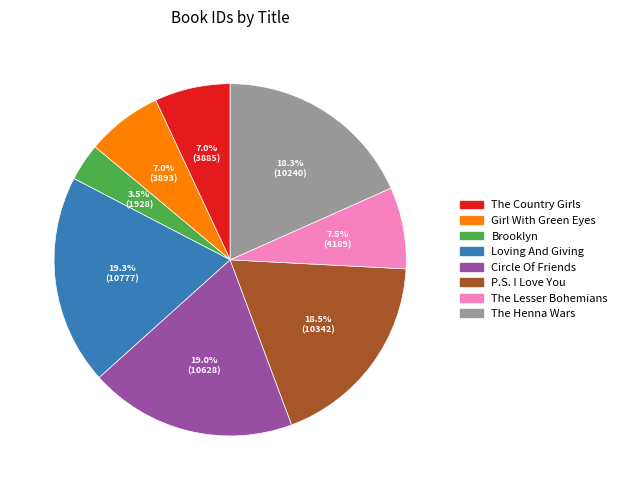

To the nearest percent, what is the average slice percentage?

12%